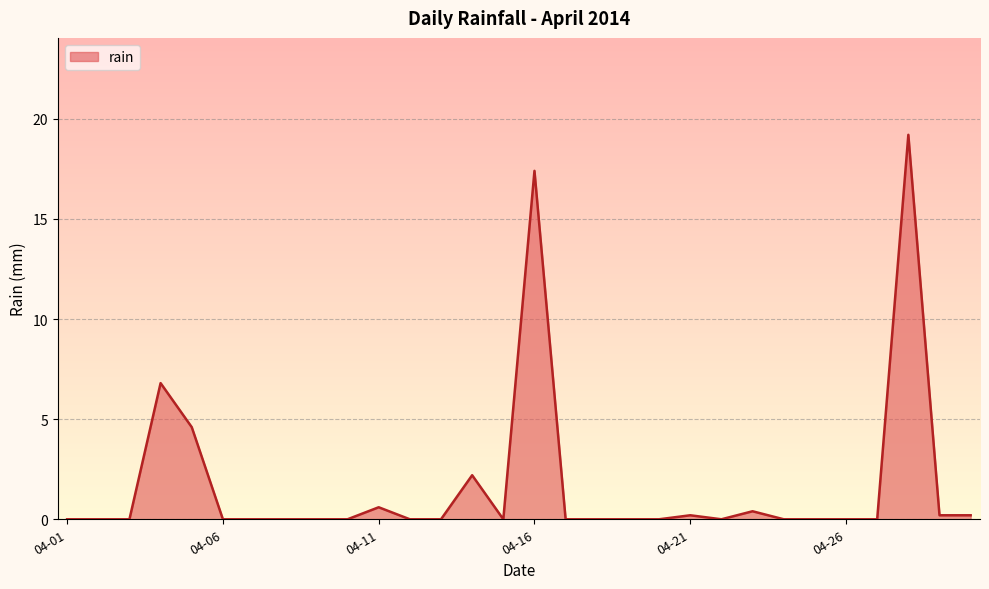

What is the maximum value shown in the chart?

19.2